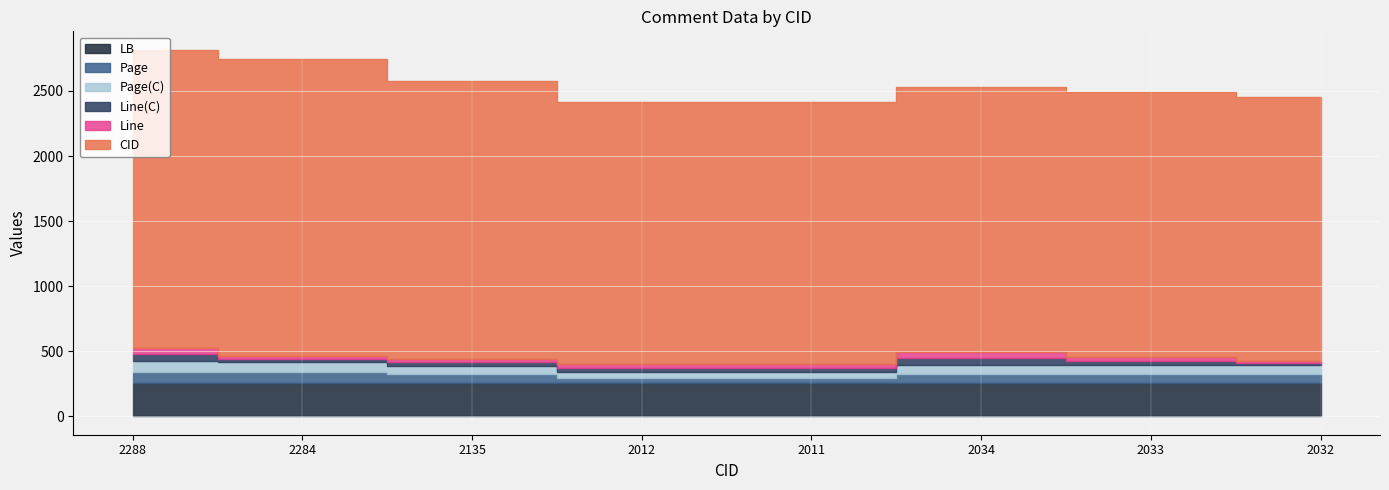

What is the smallest value displayed?

14